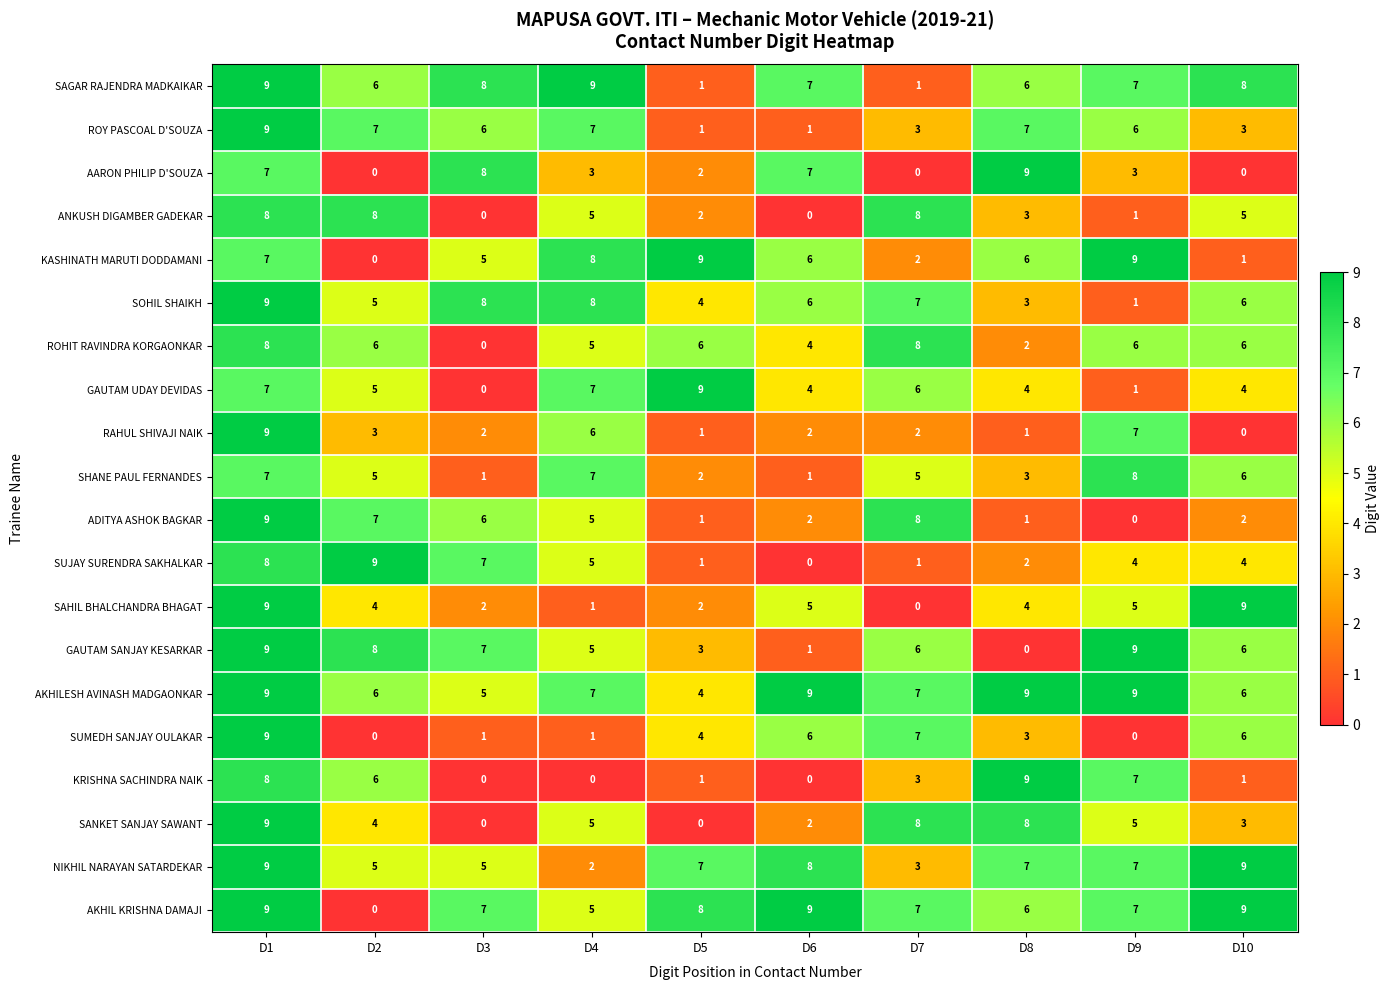

What is the difference between the maximum and minimum values in the ROY PASCOAL D'SOUZA series?

8